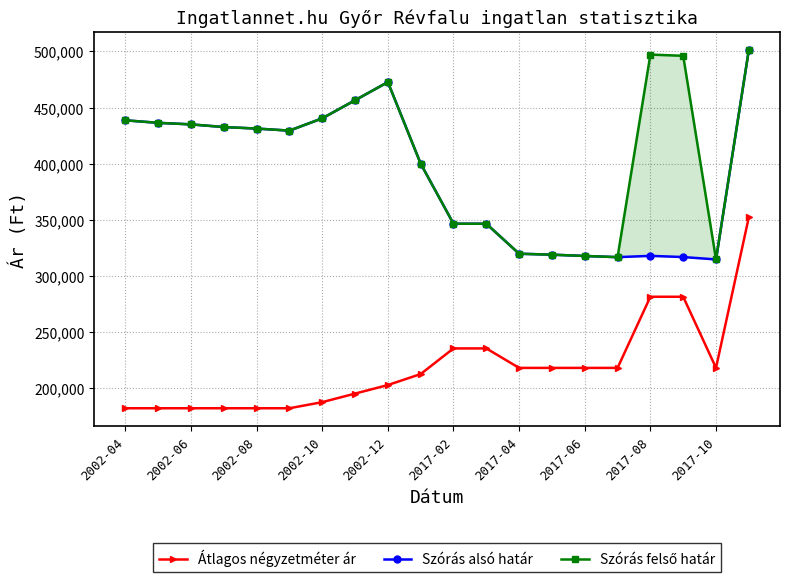

Which series has the largest total across all categories?

Szórás felső határ